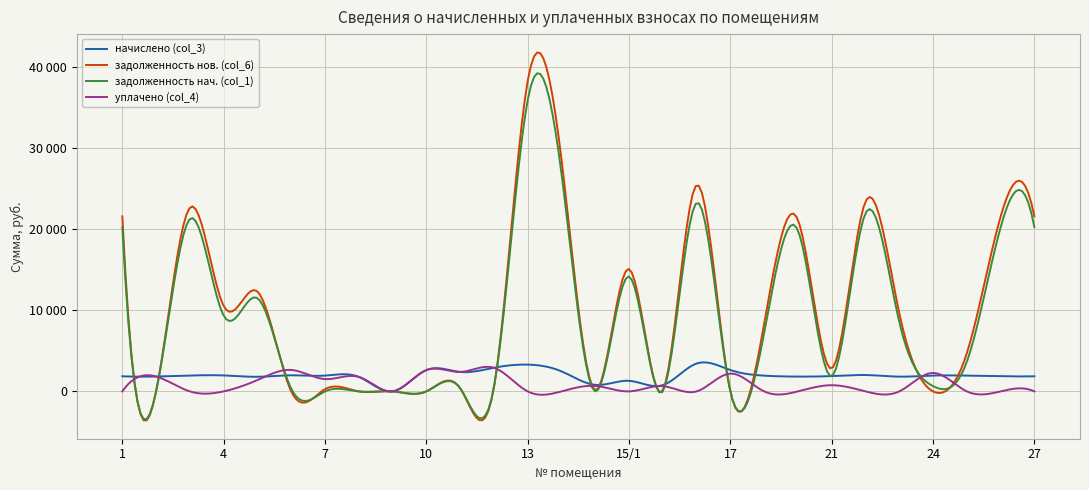

Rank the series by their maximum value, from highest to lowest.

задолженность нов. (col_6), задолженность нач. (col_1), начислено (col_3), уплачено (col_4)